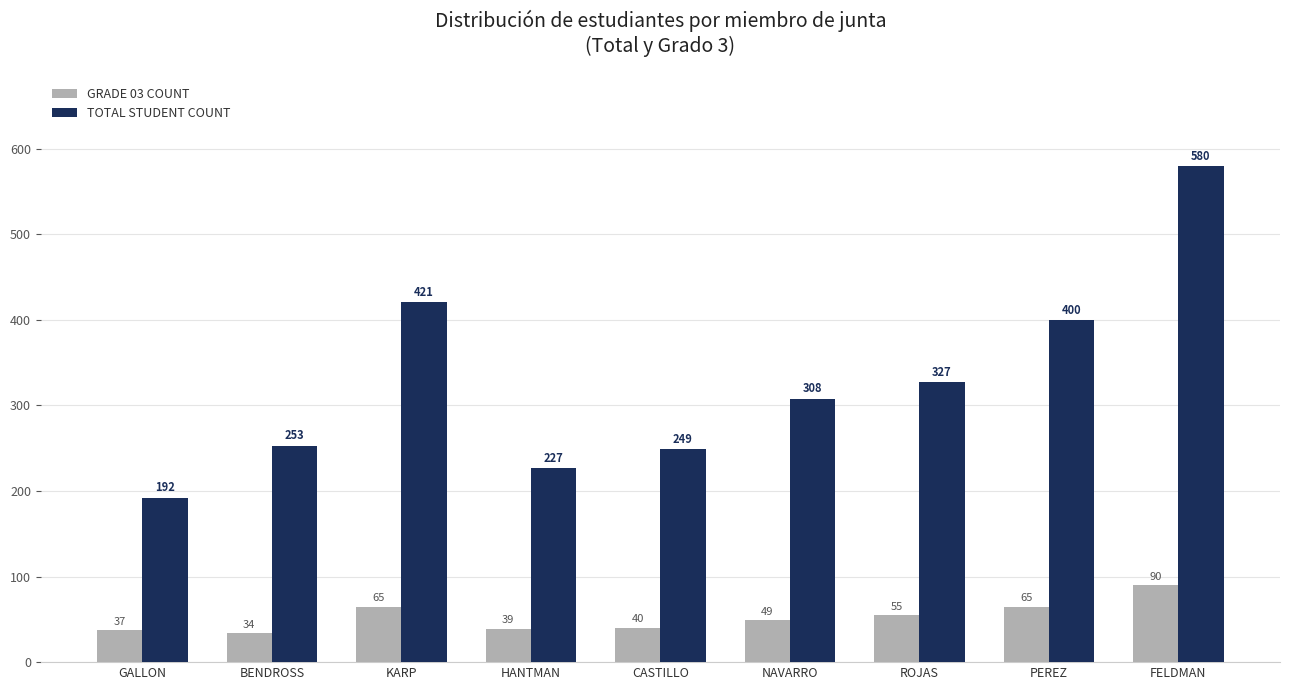

Between GALLON and PEREZ, which series saw the biggest shift?

TOTAL STUDENT COUNT